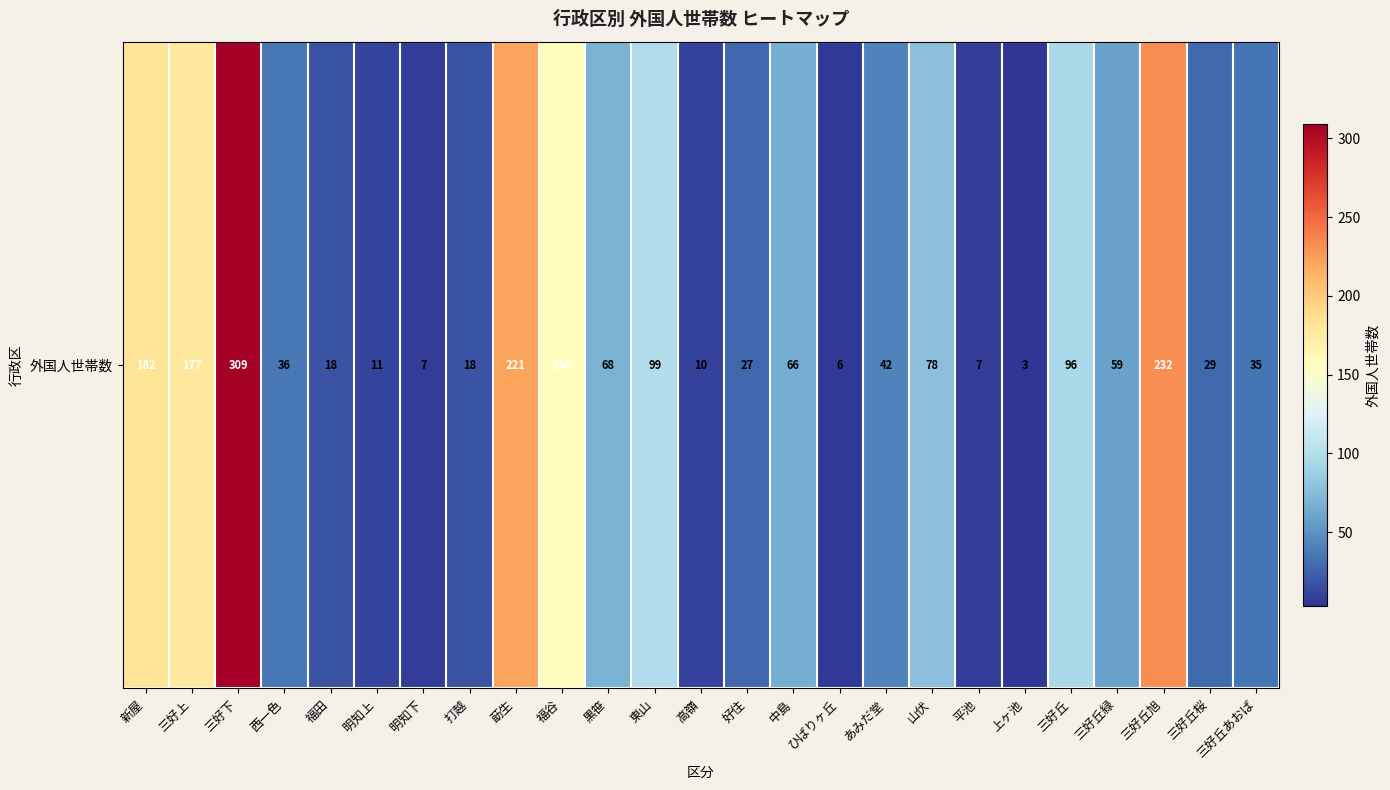

Rank the categories by value from highest to lowest.

三好下, 三好丘旭, 莇生, 新屋, 三好上, 福谷, 東山, 三好丘, 山伏, 黒笹, 中島, 三好丘緑, あみだ堂, 西一色, 三好丘あおば, 三好丘桜, 好住, 福田, 打越, 明知上, 高嶺, 明知下, 平池, ひばりヶ丘, 上ヶ池